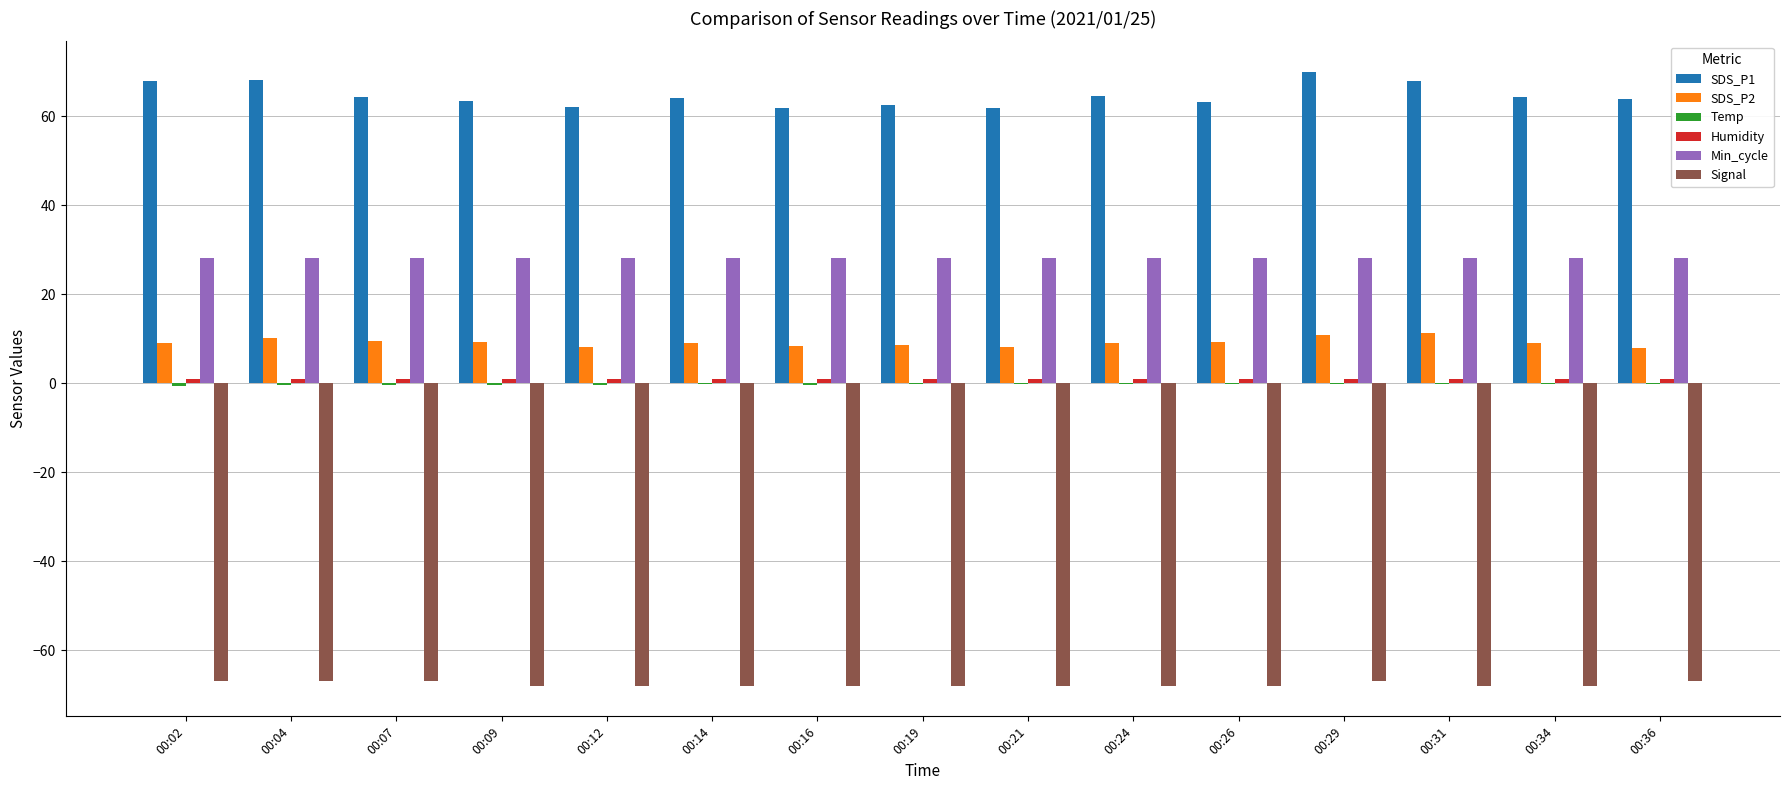

Between 00:02 and 00:14, which series saw the biggest shift?

SDS_P1